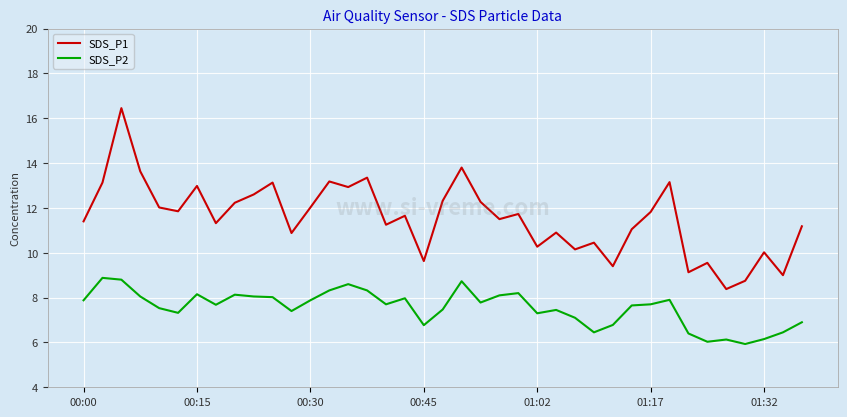

List the series in order of their peak value, highest first.

SDS_P1, SDS_P2